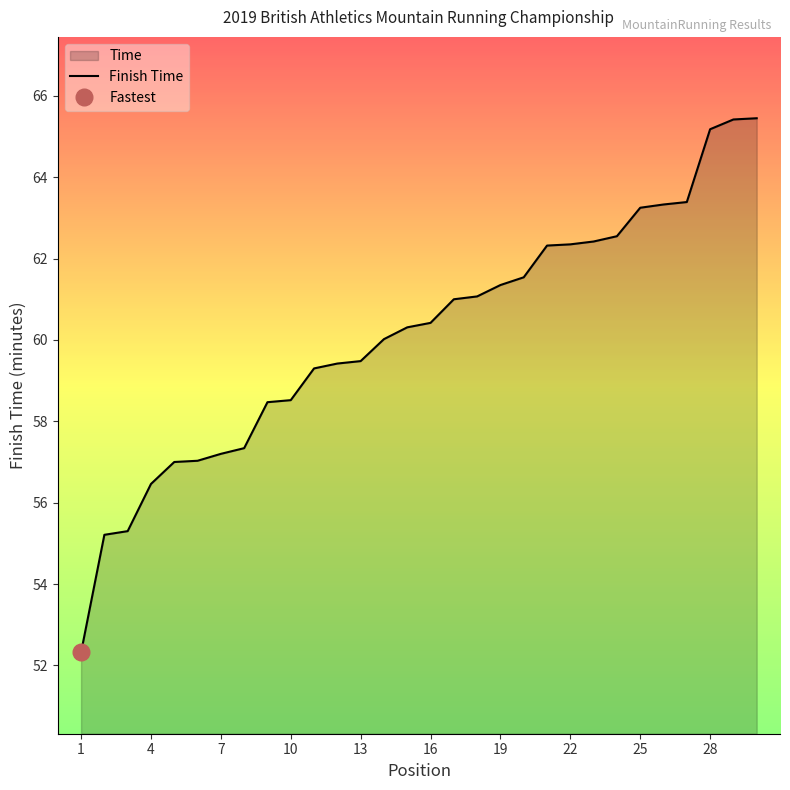

Is it true that Finish Time equals 65.2 at 28?

True